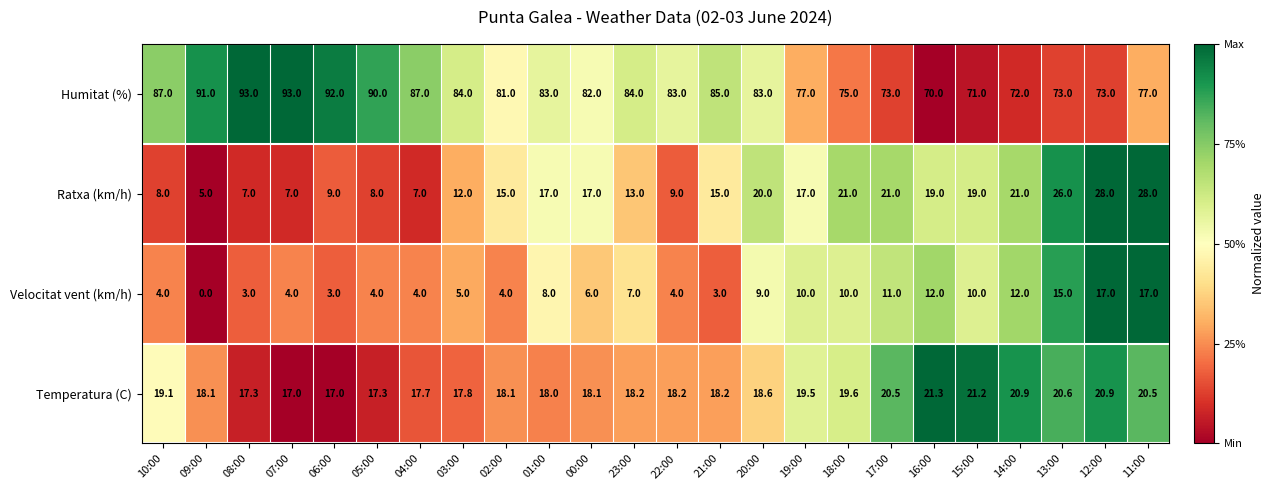

At how many categories does at least one series exceed 0?

24